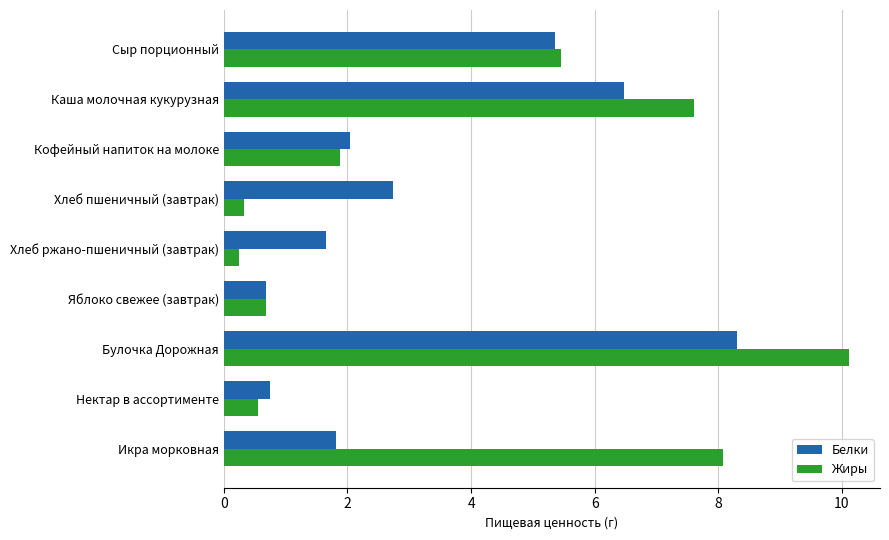

What is the highest value of the Белки series?

8.3